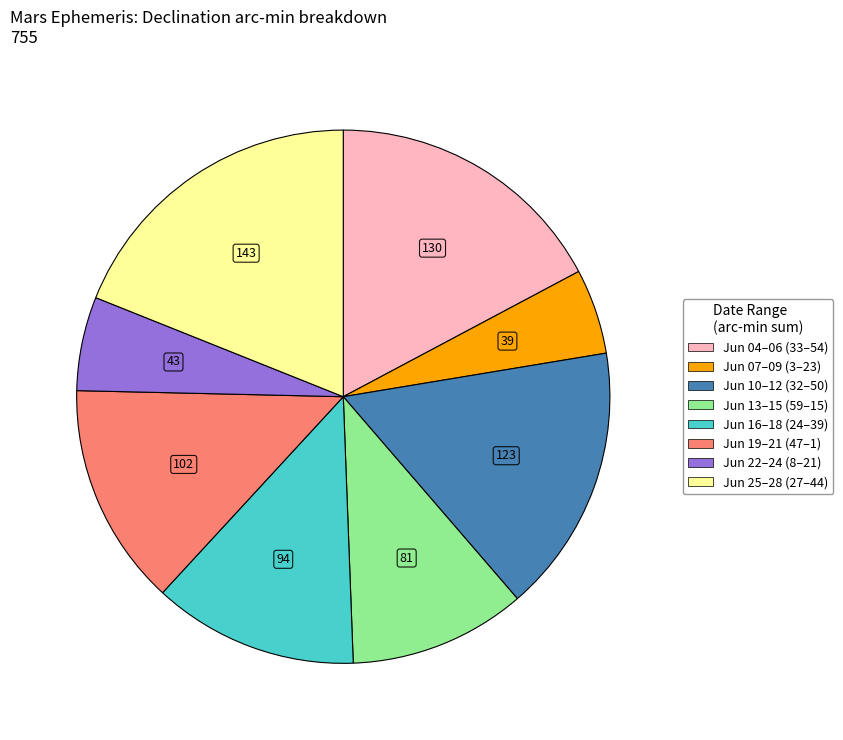

Is there a majority slice in this chart?

No